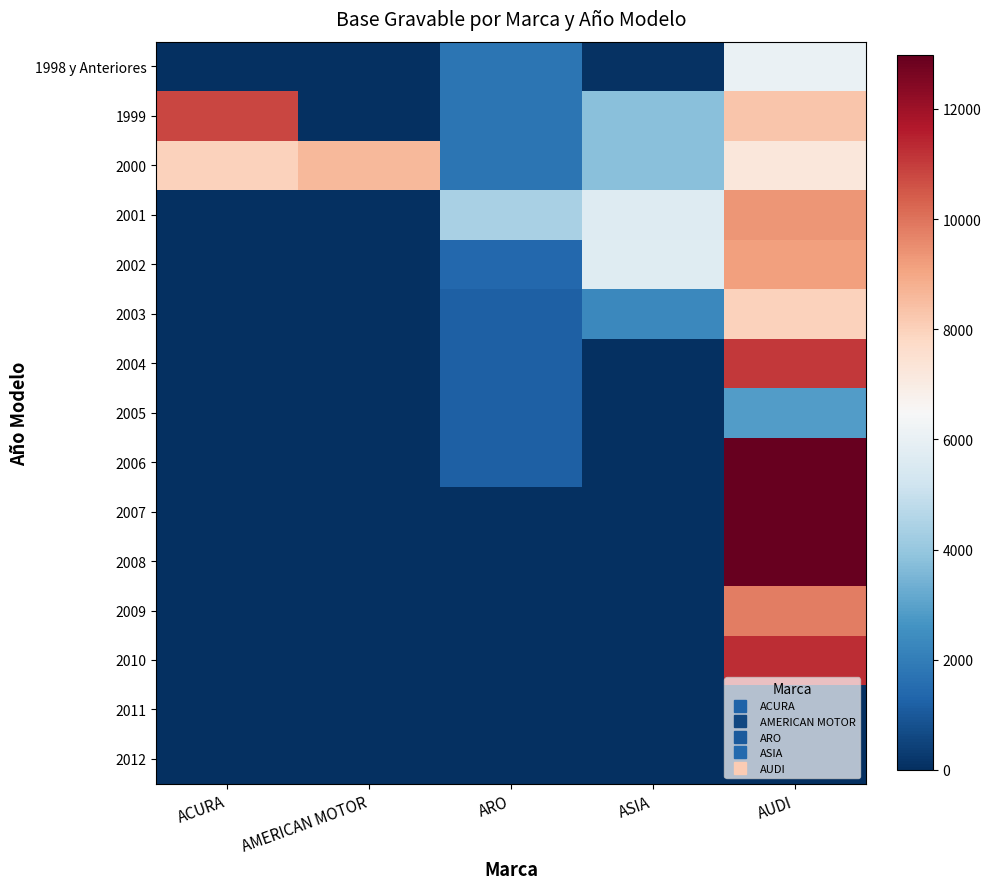

Reading left to right, transcribe all the data shown in this chart.

1998 y Anteriores: ACURA=0	AMERICAN MOTOR=0	ARO=1750	ASIA=100	AUDI=6030
1999: ACURA=10800	AMERICAN MOTOR=0	ARO=1750	ASIA=3780	AUDI=8280
2000: ACURA=7970	AMERICAN MOTOR=8590	ARO=1750	ASIA=3780	AUDI=7230
2001: ACURA=0	AMERICAN MOTOR=0	ARO=4360	ASIA=5630	AUDI=9370
2002: ACURA=0	AMERICAN MOTOR=0	ARO=1400	ASIA=5720	AUDI=9170
2003: ACURA=0	AMERICAN MOTOR=0	ARO=1200	ASIA=2330	AUDI=7970
2004: ACURA=0	AMERICAN MOTOR=0	ARO=1200	ASIA=0	AUDI=11060
2005: ACURA=0	AMERICAN MOTOR=0	ARO=1200	ASIA=0	AUDI=2850
2006: ACURA=0	AMERICAN MOTOR=0	ARO=1200	ASIA=0	AUDI=12970
2007: ACURA=0	AMERICAN MOTOR=0	ARO=0	ASIA=0	AUDI=12970
2008: ACURA=0	AMERICAN MOTOR=0	ARO=0	ASIA=0	AUDI=12970
2009: ACURA=0	AMERICAN MOTOR=0	ARO=0	ASIA=0	AUDI=9790
2010: ACURA=0	AMERICAN MOTOR=0	ARO=0	ASIA=0	AUDI=11260
2011: ACURA=0	AMERICAN MOTOR=0	ARO=0	ASIA=0	AUDI=0
2012: ACURA=0	AMERICAN MOTOR=0	ARO=0	ASIA=0	AUDI=0